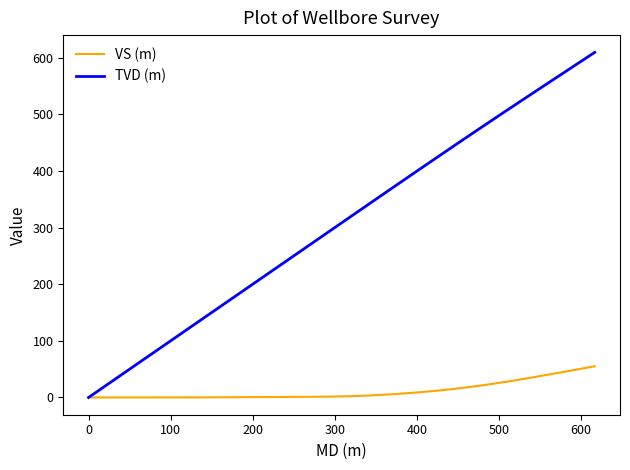

Which series has the largest range (max minus min)?

TVD (m)